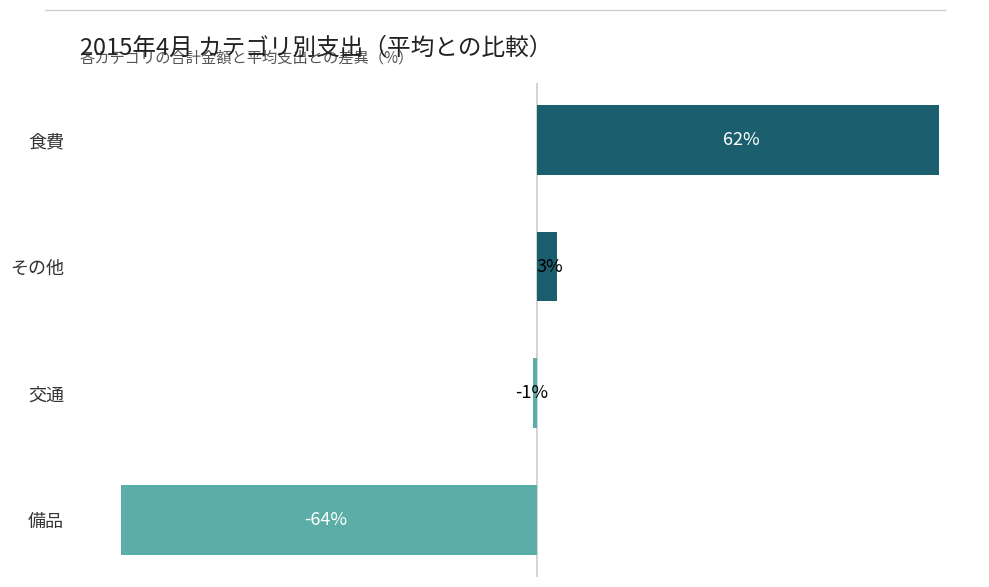

At which label is the value closest to -1?

交通